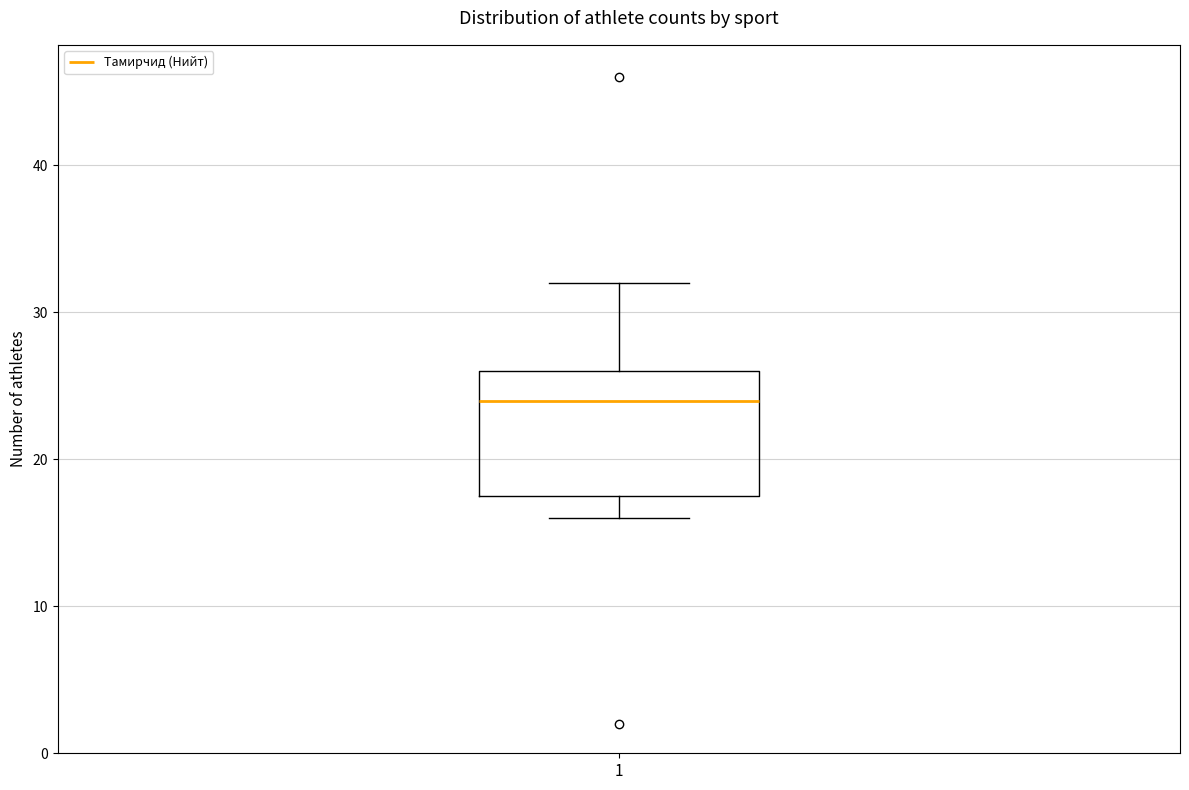

Where is the lower edge of the box at x = 1 on the y-axis? The values are not printed on the chart, so give them approximately, as read against the axis.

18